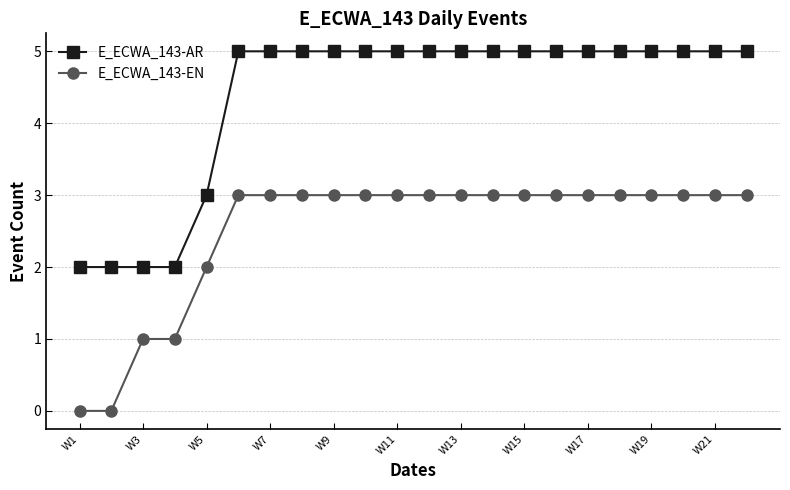

What is the value of the E_ECWA_143-AR point at the 12th from the left?

5